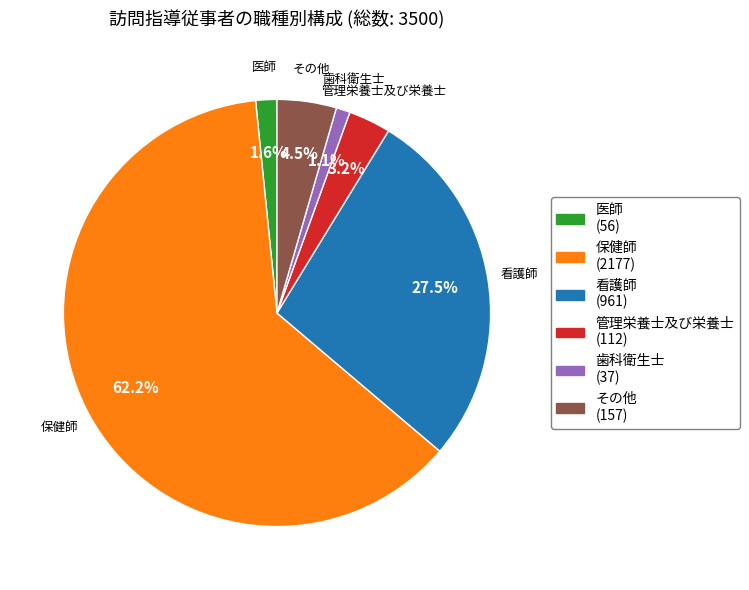

To the nearest percent, what is the combined percentage of 医師 and 管理栄養士及び栄養士?

5%